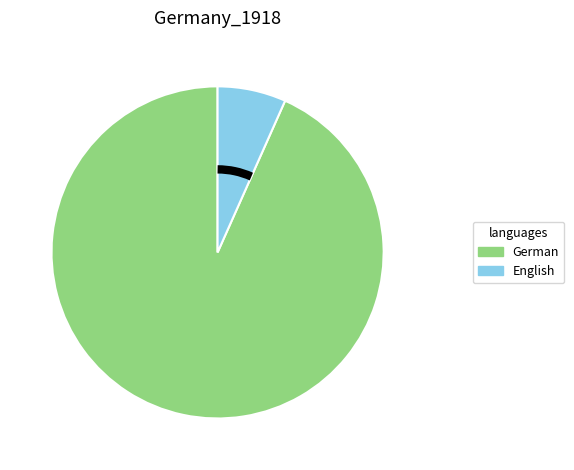

Which slice represents more than half of the pie?

German